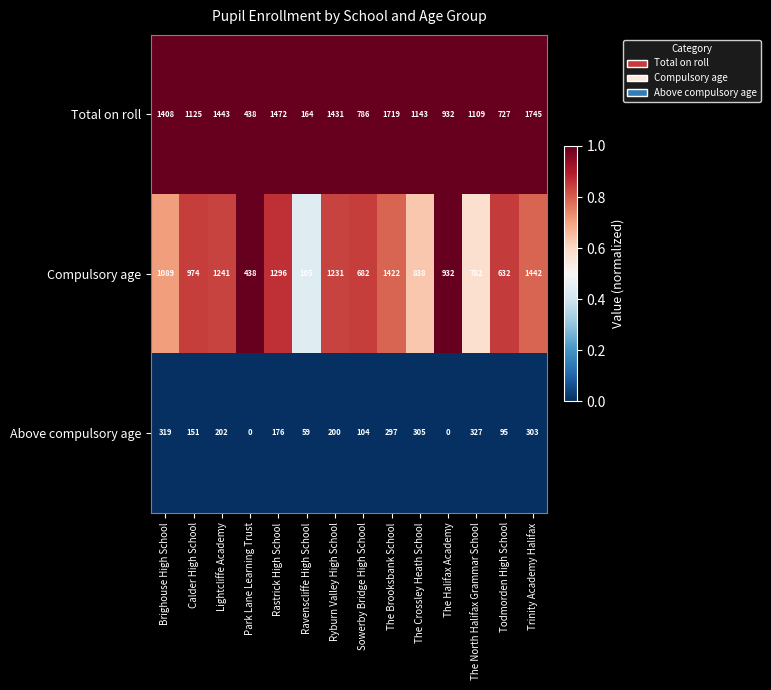

At which category is the sum across all series the highest?

Trinity Academy Halifax